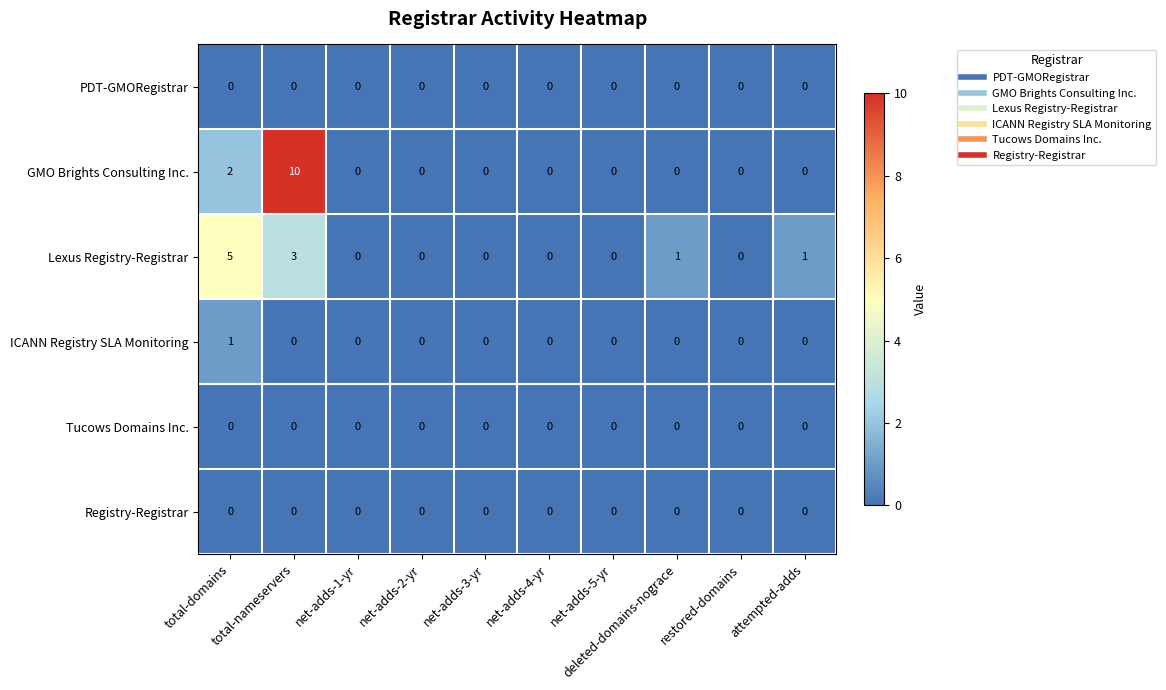

Which series has the widest spread of values?

GMO Brights Consulting Inc.